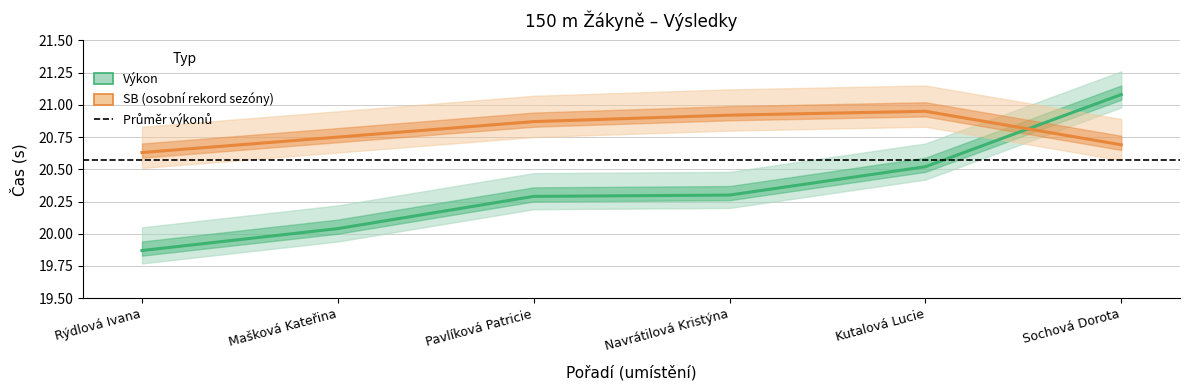

Is the value of SB at Navrátilová Kristýna greater than the value of Výkon at Rýdlová Ivana?

Yes